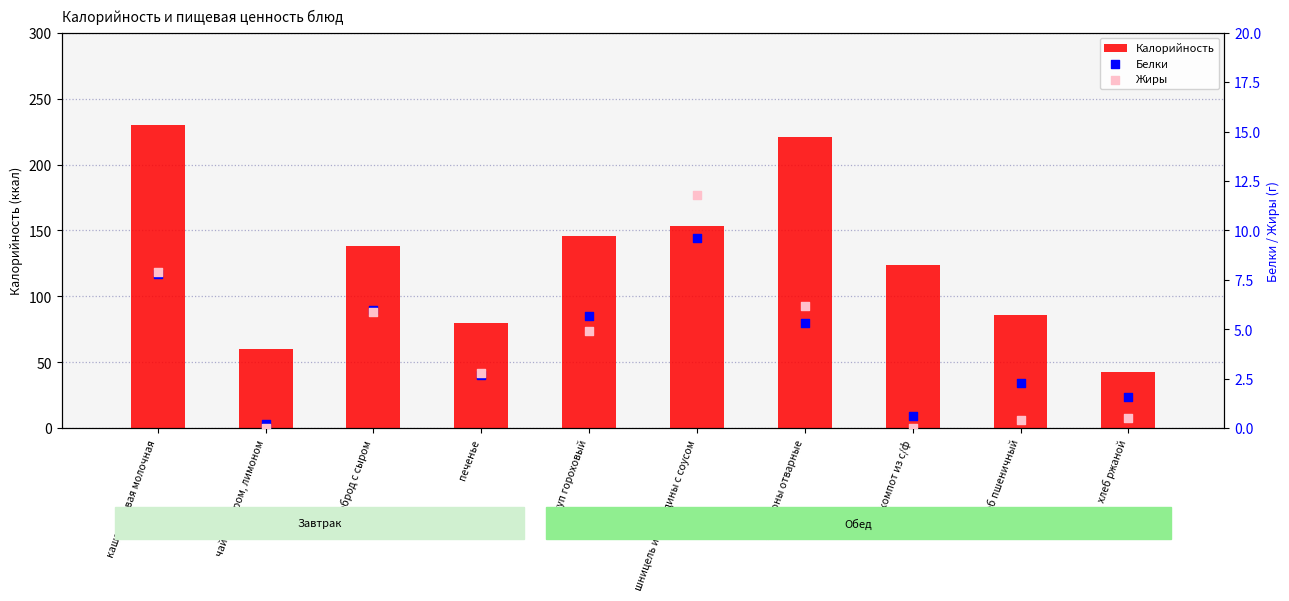

At which category is the sum across all series the highest?

каша рисовая молочная